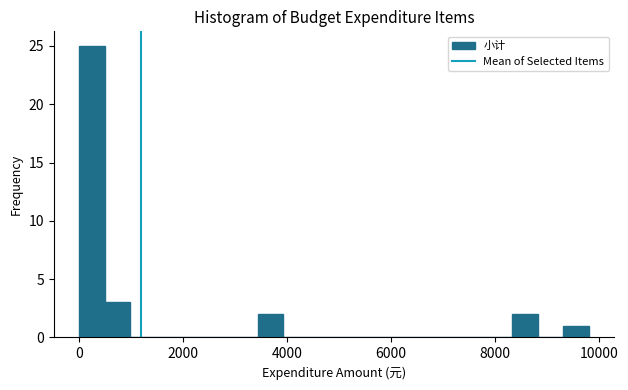

Around what value on the x-axis is the tallest bar? Give the approximate position of its centre, as read against the axis.

200